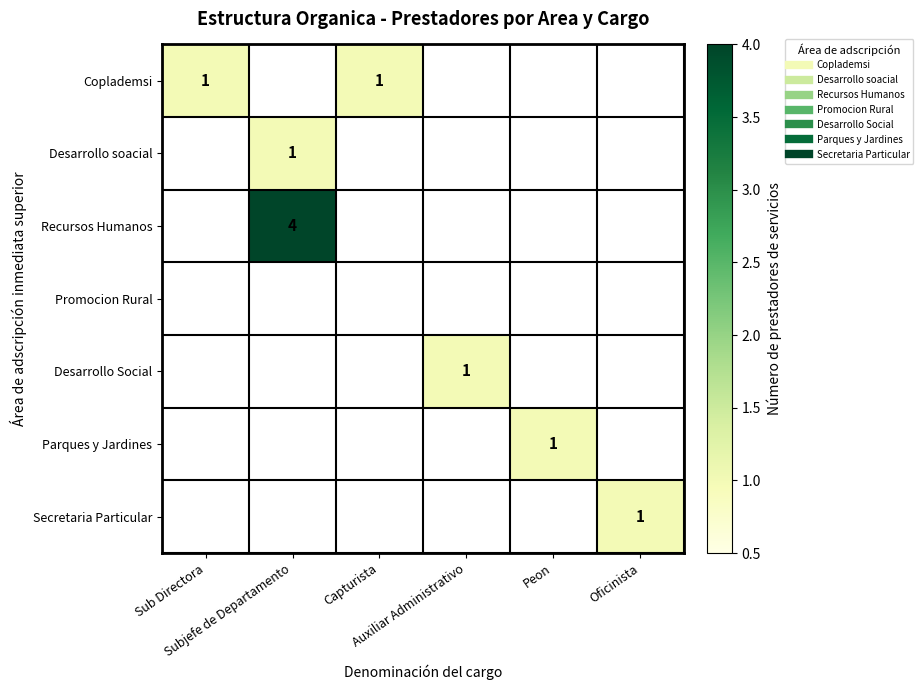

How many positive values does the Secretaria Particular series have?

1